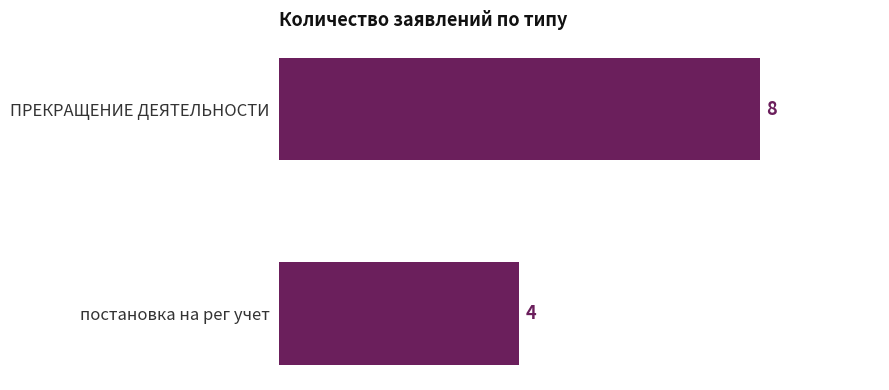

True or false: the data shows 11 at ПРЕКРАЩЕНИЕ ДЕЯТЕЛЬНОСТИ.

False